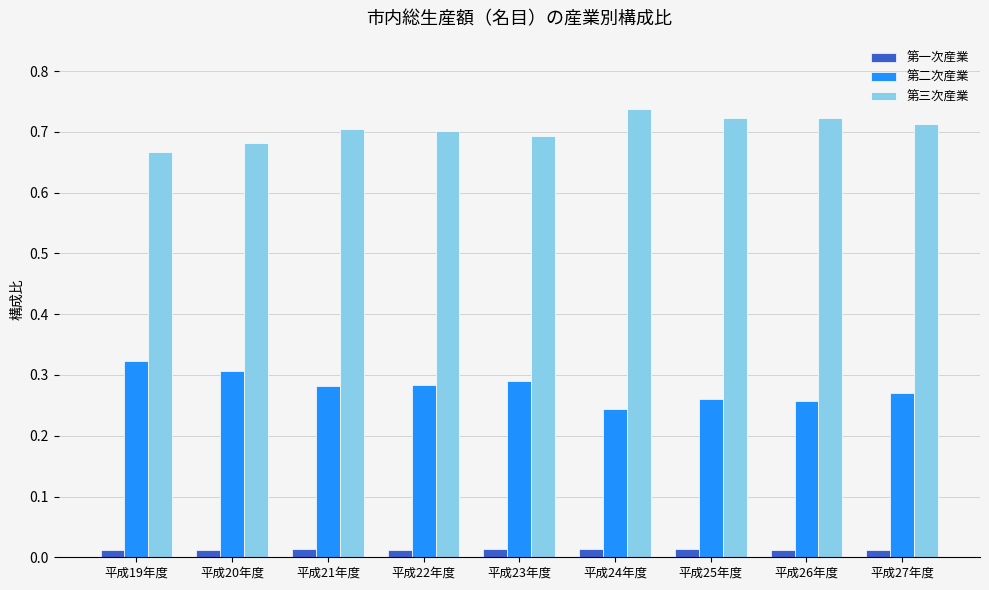

How many 第二次産業 values are between 0 and 1?

9